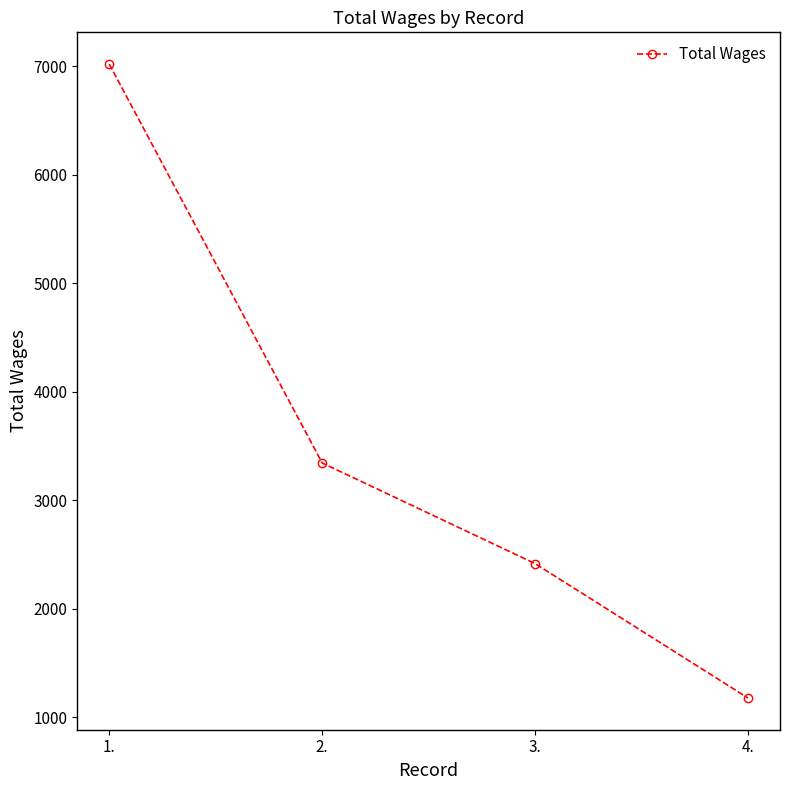

What is the maximum value shown in the chart?

7020